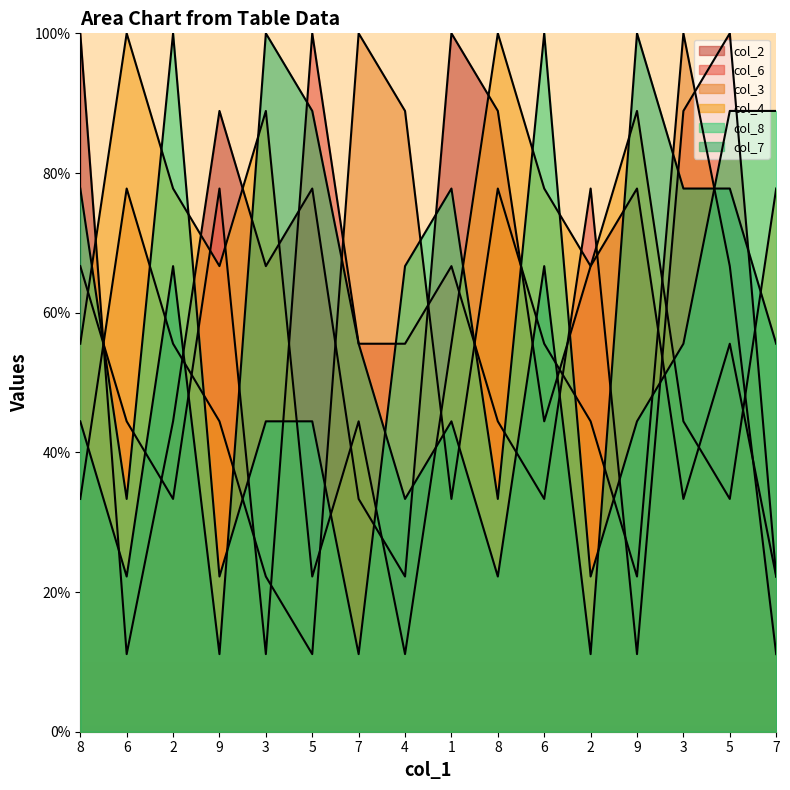

How many lines are shown in the chart?

6